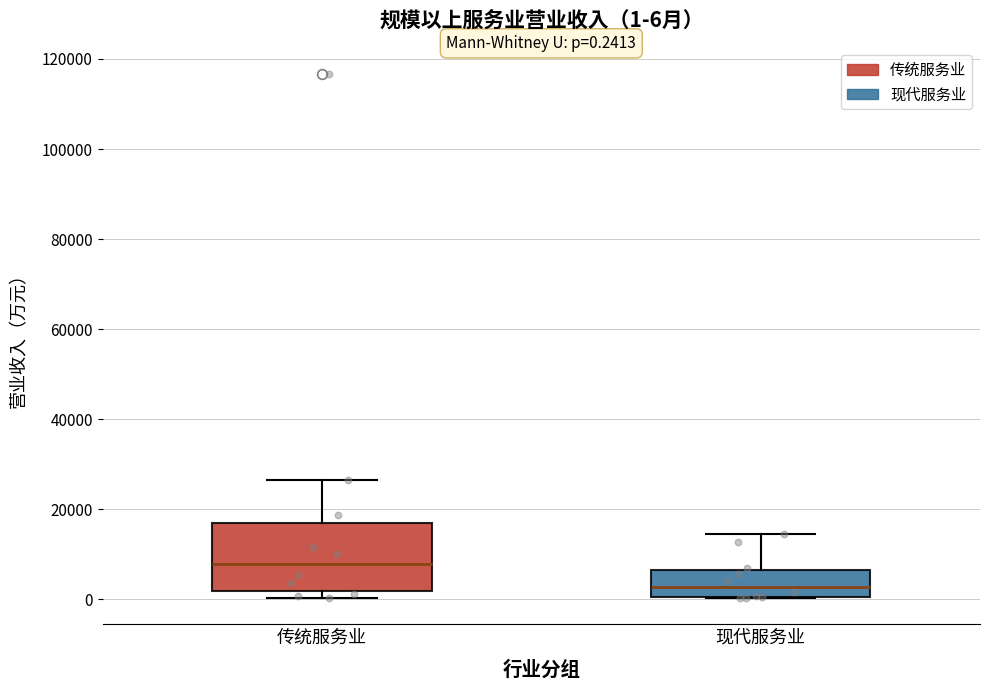

Which box is the tallest, from its lower edge to its upper edge?

传统服务业